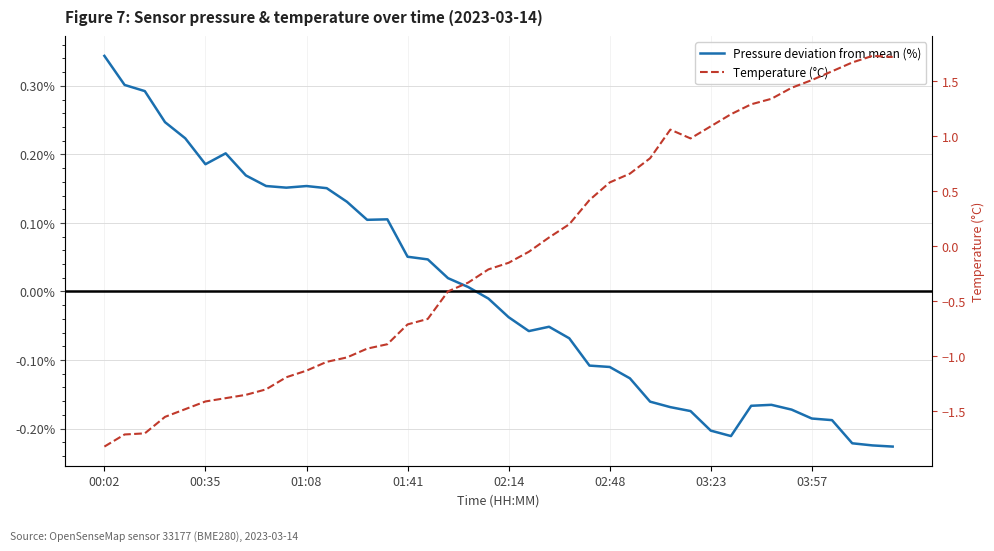

Which series has the widest spread of values?

Temperature (°C)